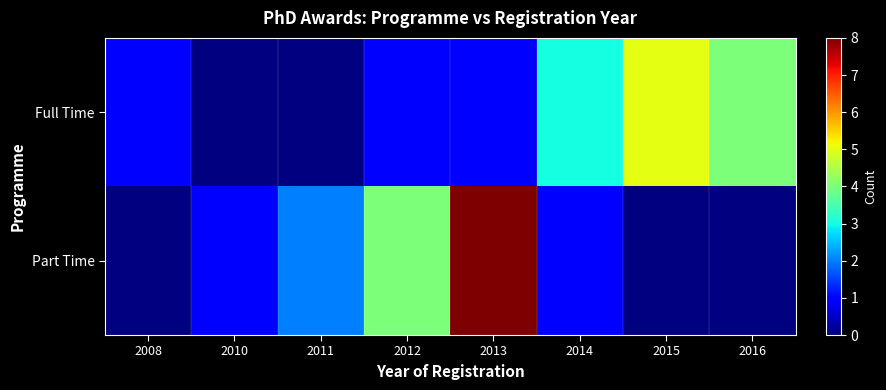

The value of Full Time at 2016 is 1.1. True or false?

False